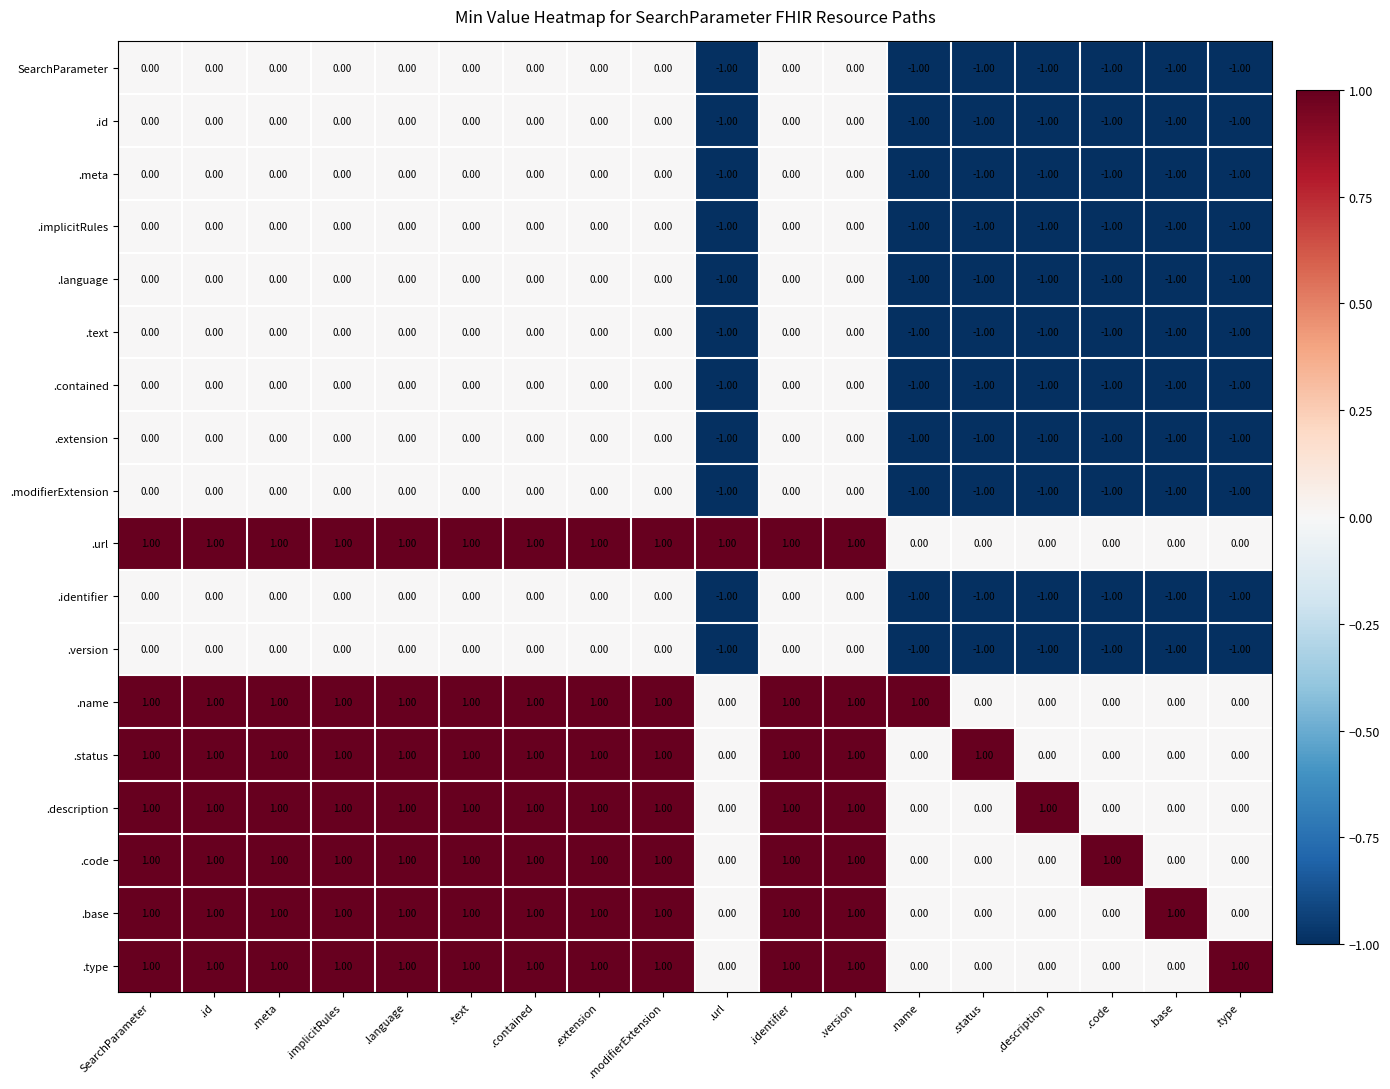

What is the total value across all series at .language?

7